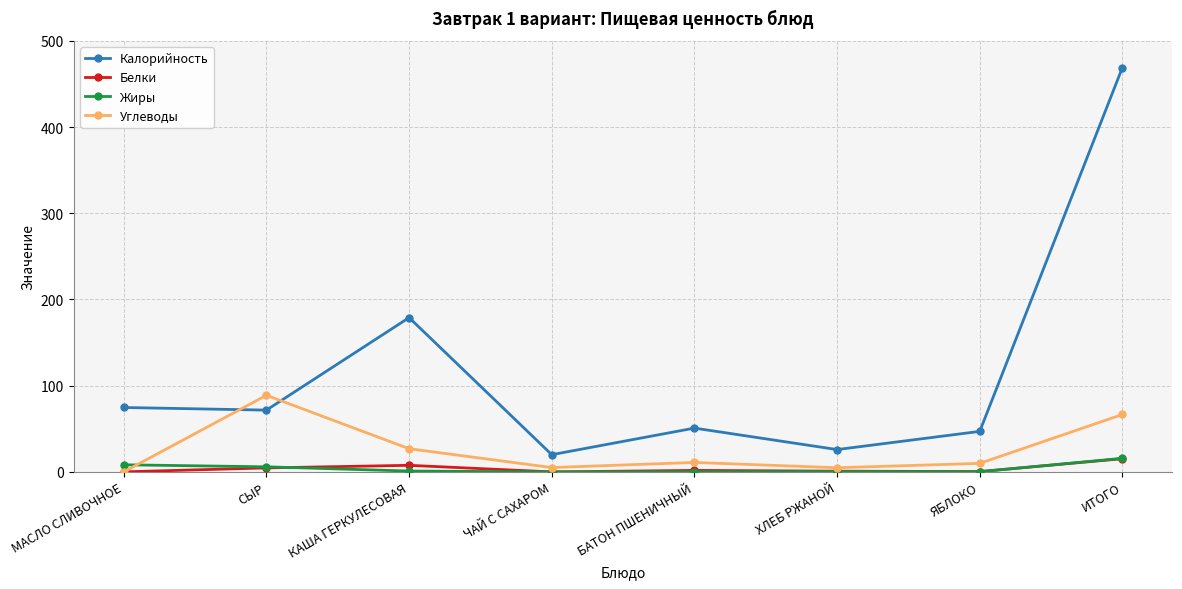

How many data points does each series have?

8